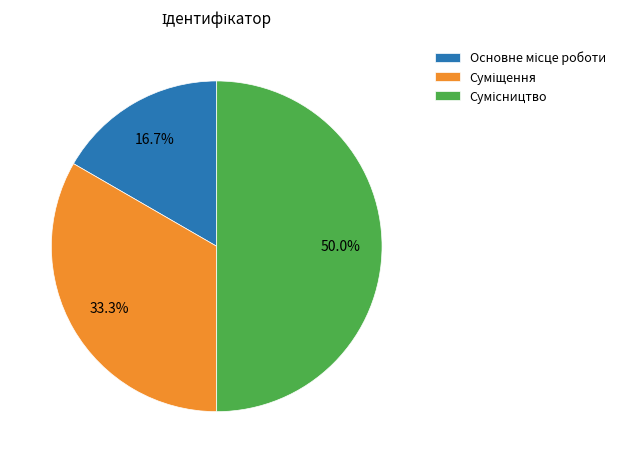

Is Основне місце роботи the majority of the pie?

No